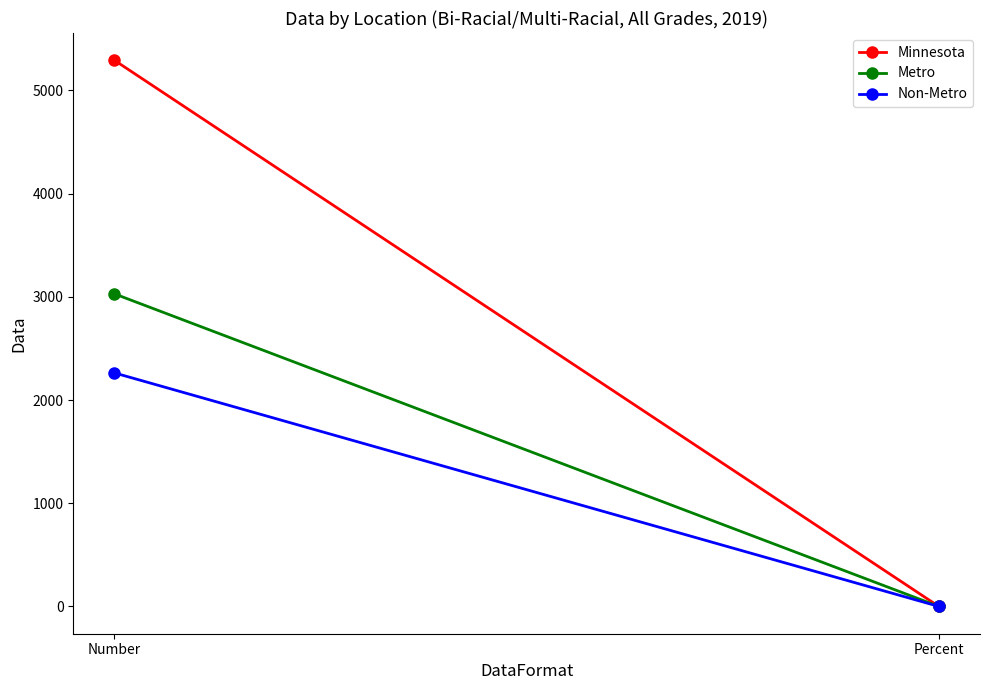

What is the value of the Metro point at the 2nd from the left?

0.6